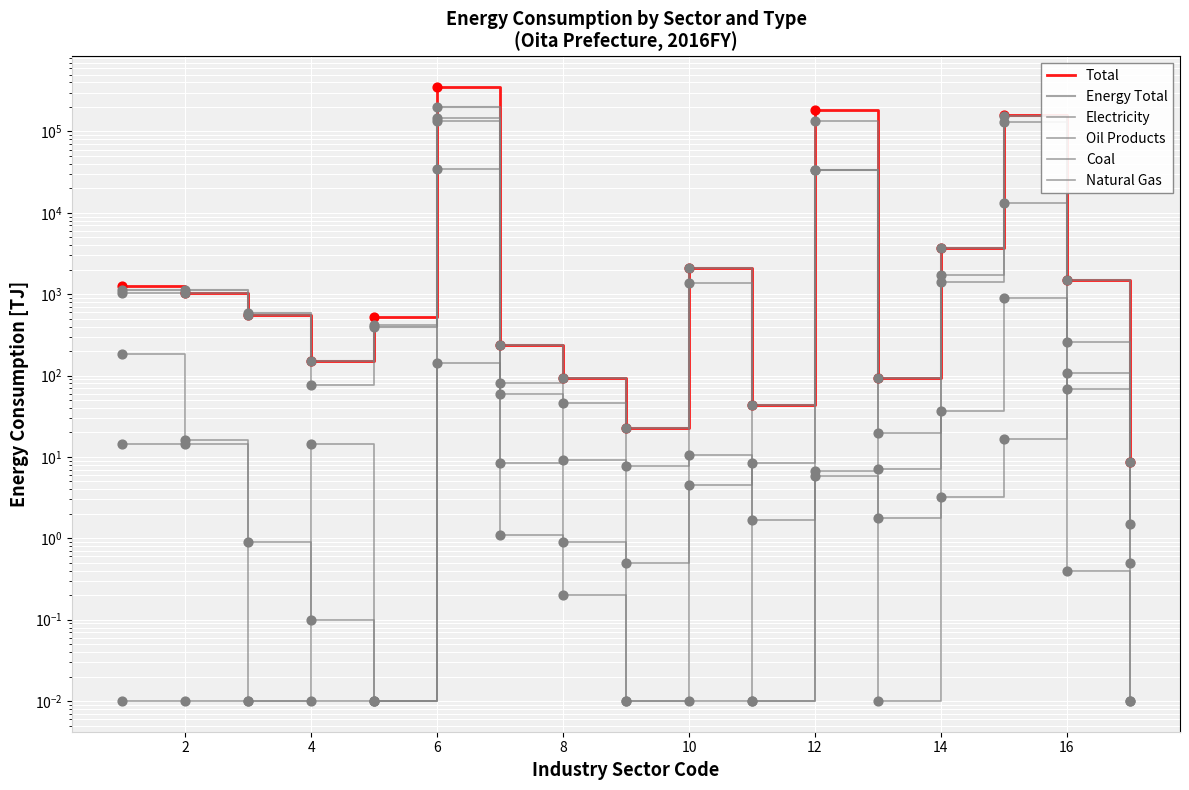

At how many categories does at least one series exceed 274008?

1